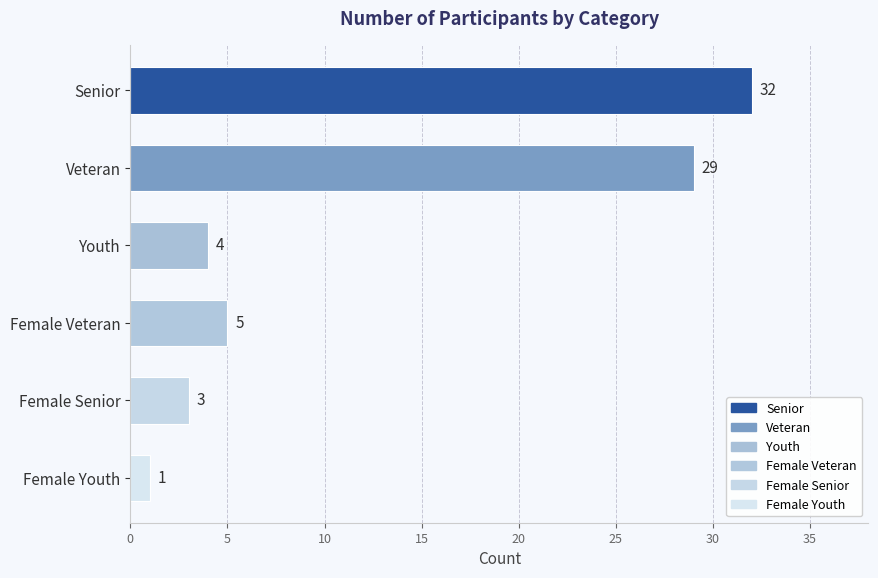

What is the greatest value displayed?

32